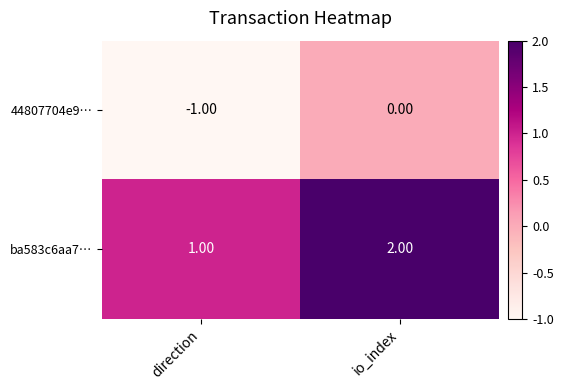

Which series has the largest total across all categories?

ba583c6aa7…